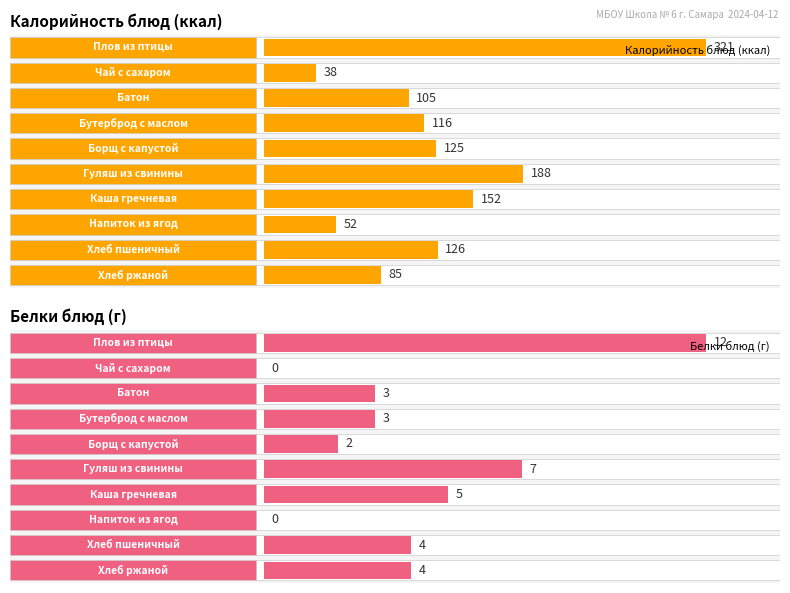

How many values in the Калорийность series are below 125?

5